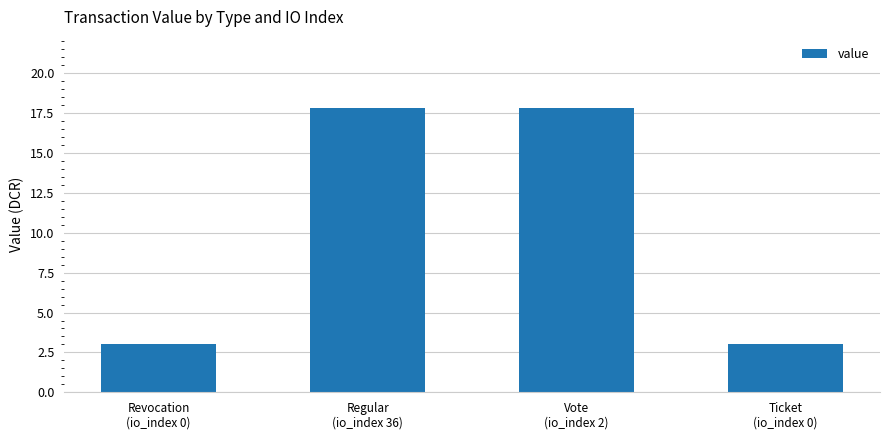

How many distinct data groups are displayed?

1